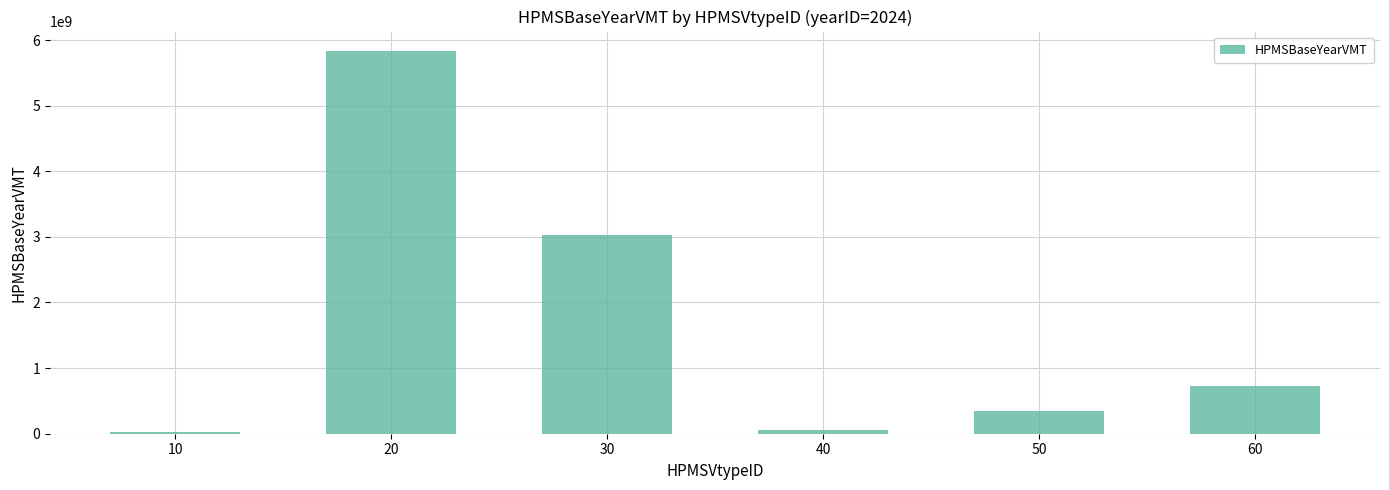

What is the difference between the maximum and minimum values?

5805896024.9